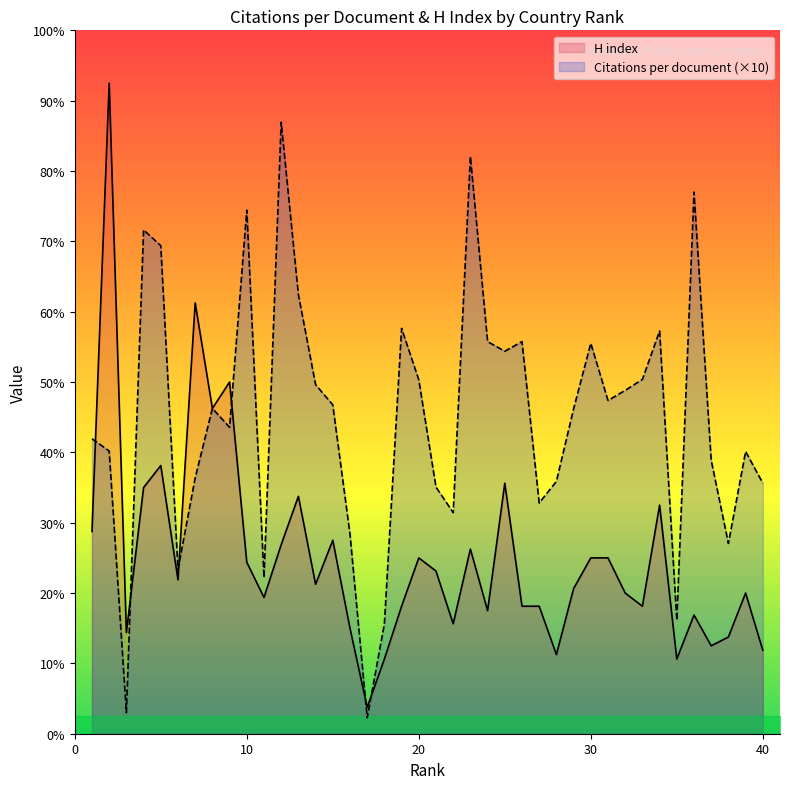

Count the number of data series in this chart.

2